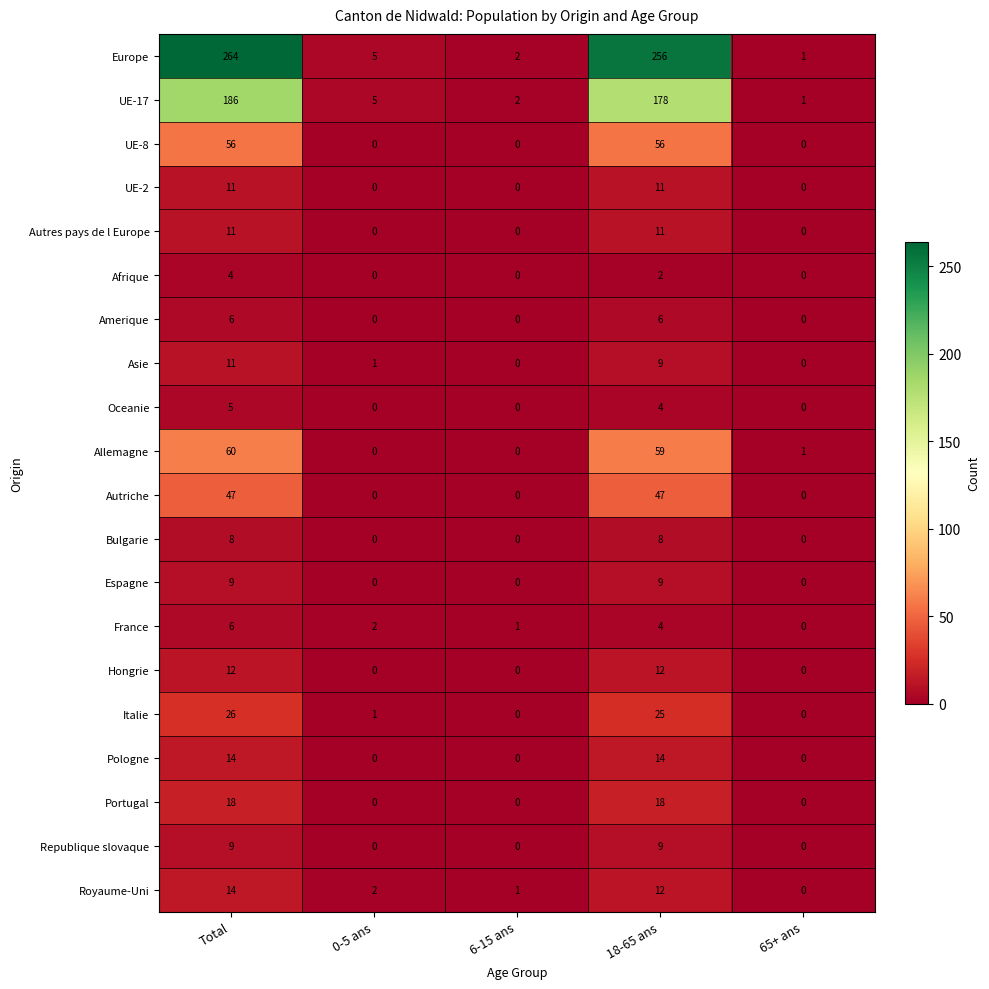

The value of Amerique at Total is 2. True or false?

False